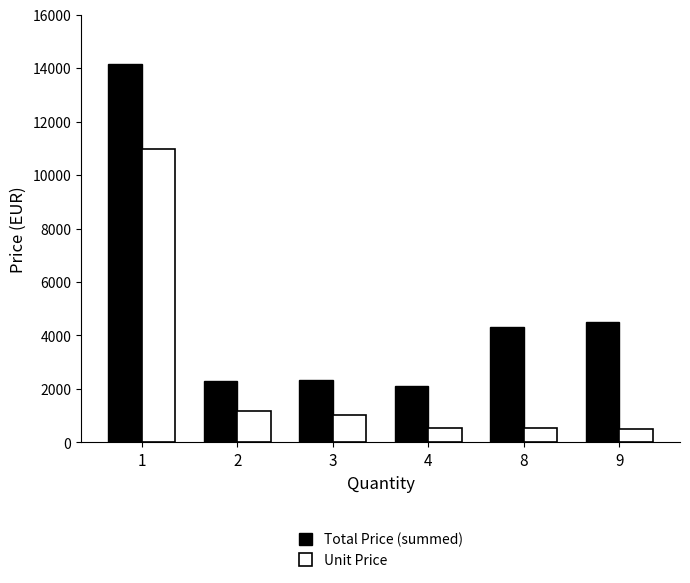

Between 2 and 9, which series saw the biggest shift?

Total Price (summed)